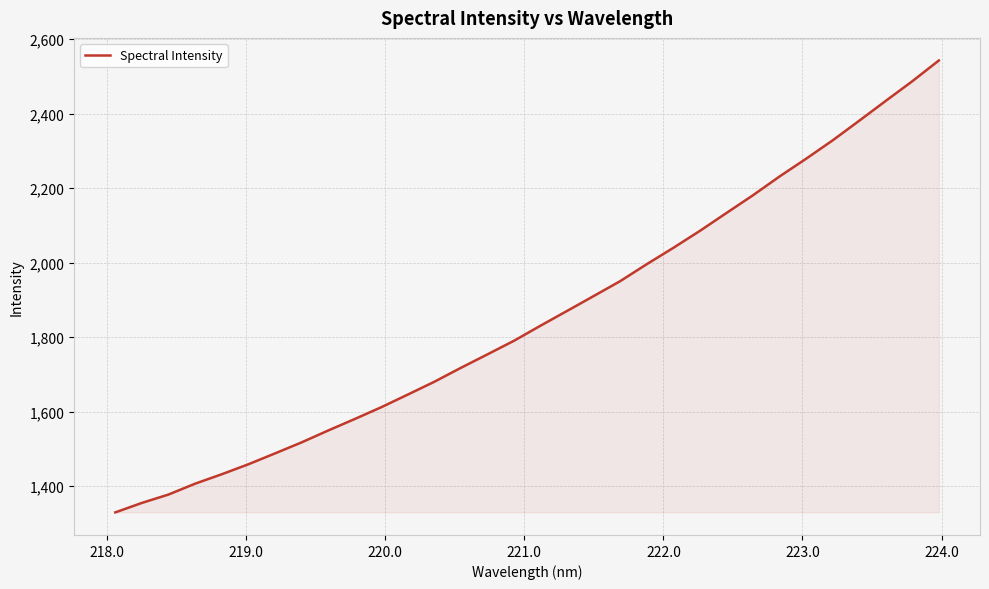

What is the smallest value displayed?

1330.0